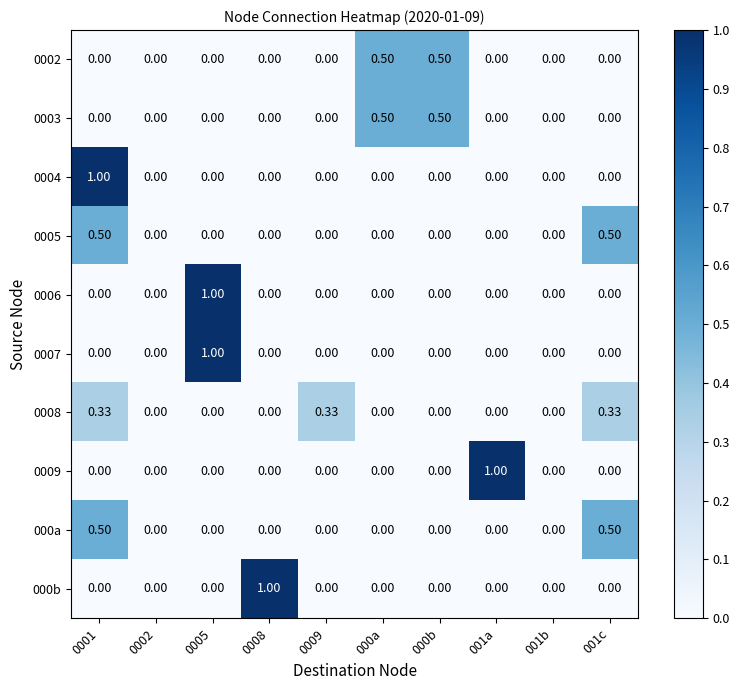

At which category is the sum across all series the highest?

0001